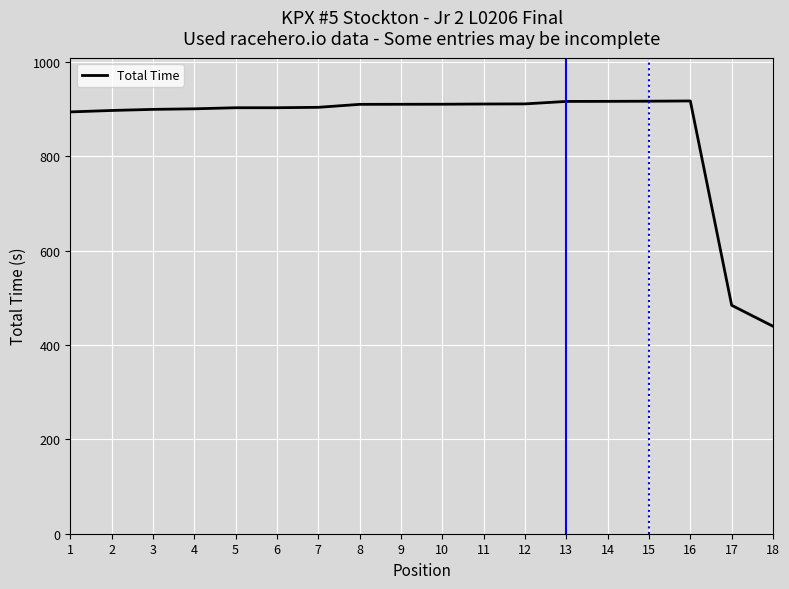

True or false: the data shows 1440.6 at 1.

False